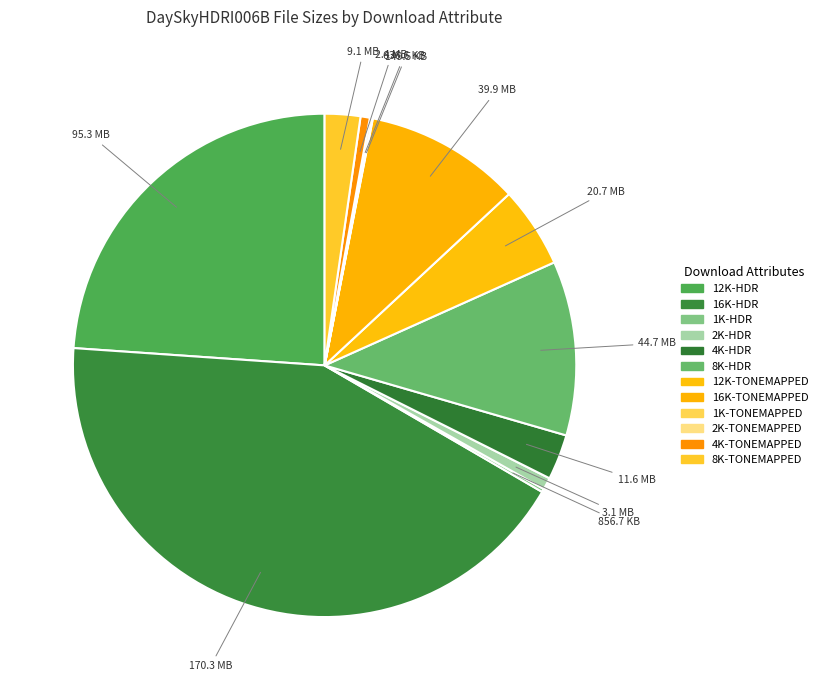

To the nearest percent, what is the combined percentage of 2K-HDR and 12K-TONEMAPPED?

6%